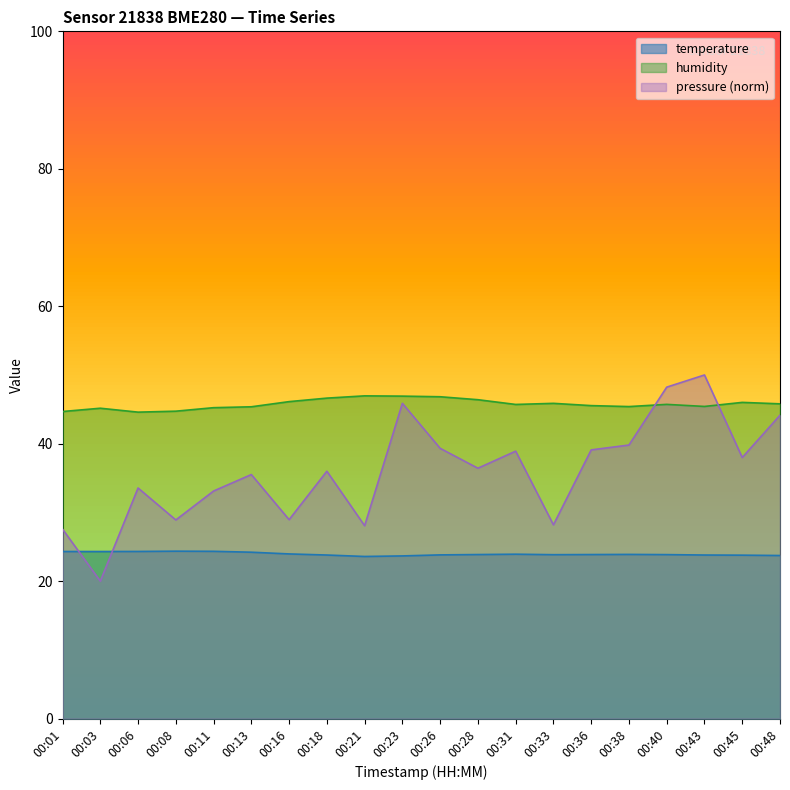

How many values in the humidity series are below 45?

3